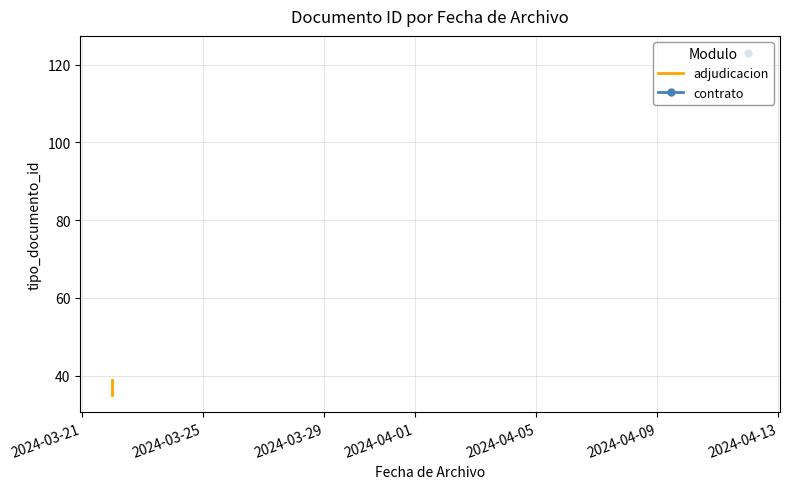

True or false: the data has more than 1 interior local peaks.

False